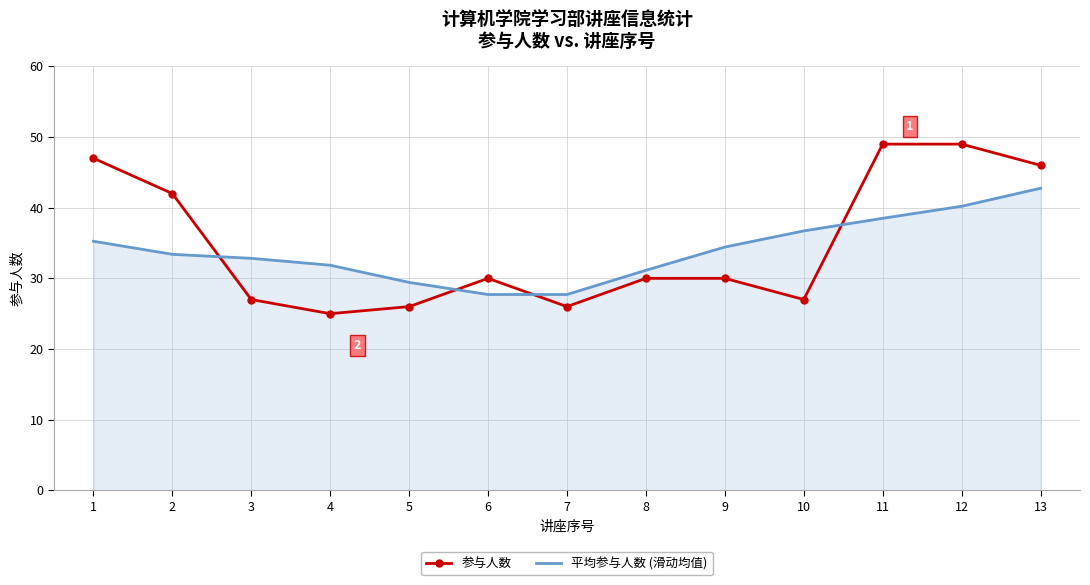

What is the approximate value of 平均参与人数 (滑动均值) at 13?

42.8